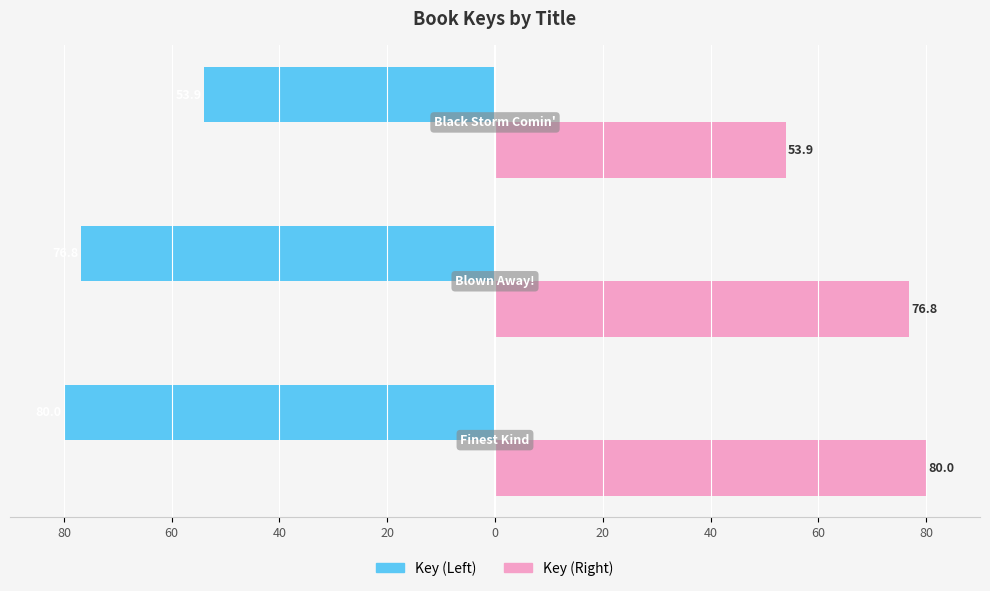

Rank the series by their average value, from highest to lowest.

Key (Right), Key (Left)